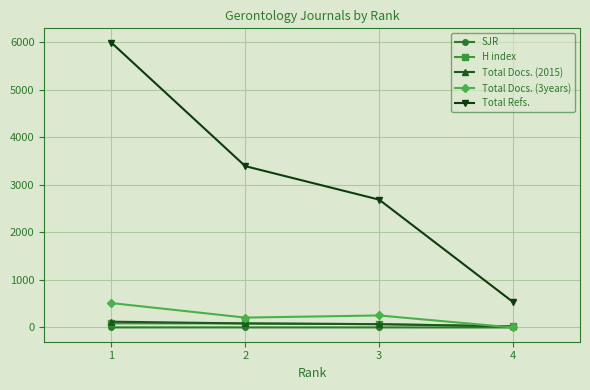

True or false: Total Docs. (3years) has more than 2 points higher than both neighbors.

False